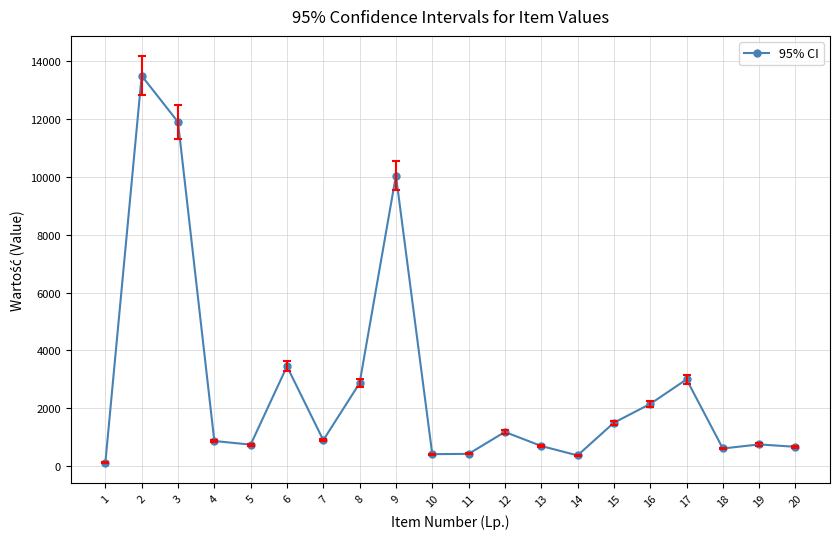

Where is the data nearest to the value 6810?

9